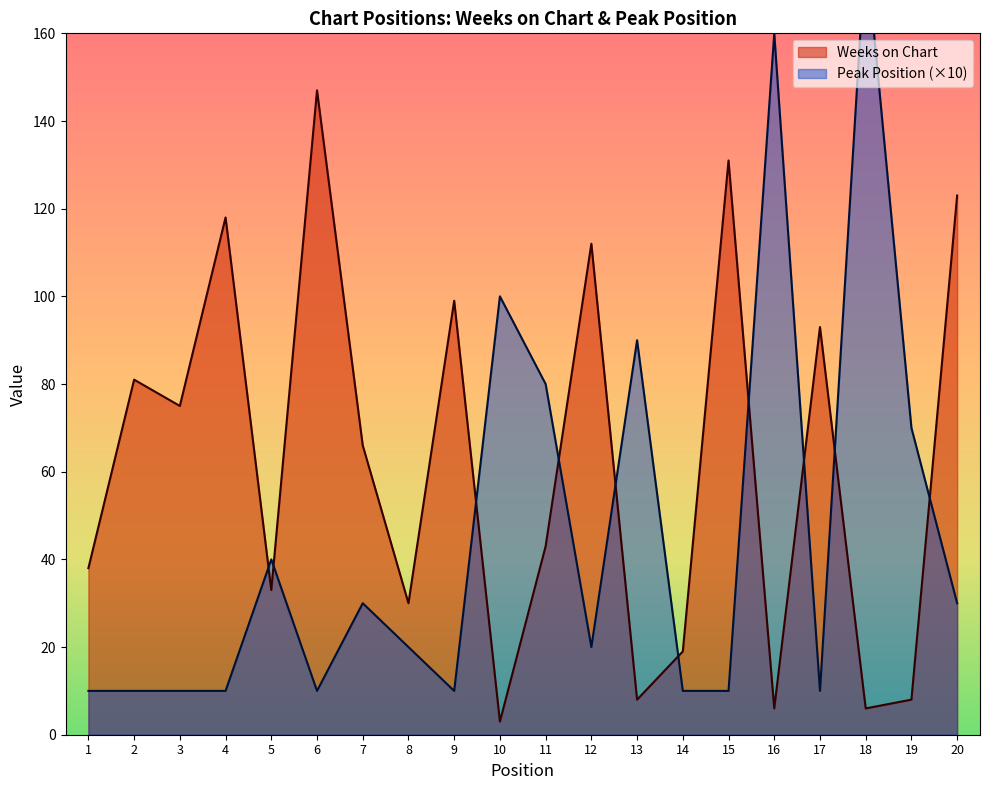

Does the chart display data point markers on the line(s)?

No